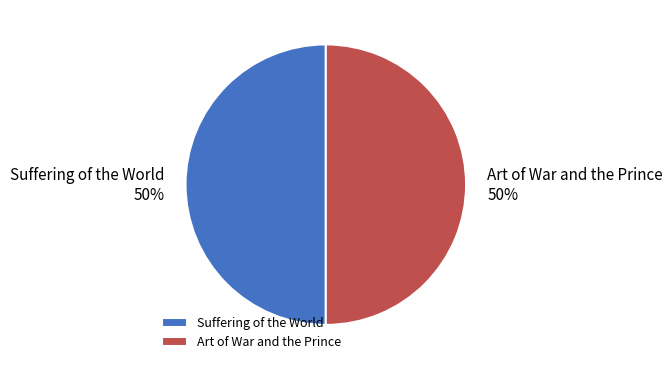

To the nearest percent, what portion does Suffering of the World represent?

50%